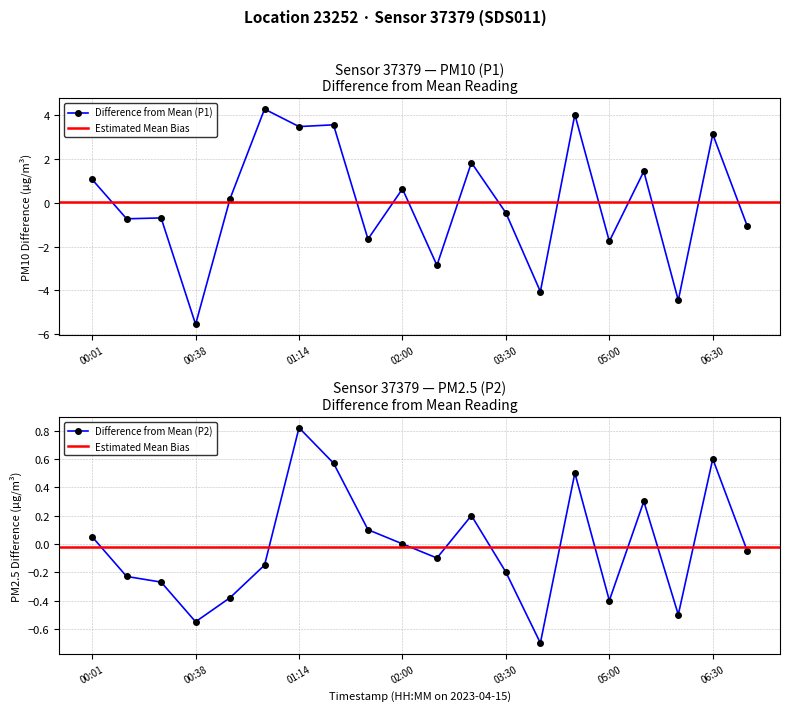

Reading right to left, what are all the values shown in this chart?

P1: 07:00=-1.1	06:30=3.1	06:00=-4.5	05:30=1.4	05:00=-1.8	04:30=4.0	04:00=-4.1	03:30=-0.5	03:00=1.8	02:30=-2.9	02:00=0.6	01:37=-1.7	01:27=3.6	01:14=3.5	01:02=4.3	00:50=0.2	00:38=-5.6	00:25=-0.7	00:13=-0.7	00:01=1.1
P2: 07:00=-0.1	06:30=0.6	06:00=-0.5	05:30=0.3	05:00=-0.4	04:30=0.5	04:00=-0.7	03:30=-0.2	03:00=0.2	02:30=-0.1	02:00=0.0	01:37=0.1	01:27=0.6	01:14=0.8	01:02=-0.1	00:50=-0.4	00:38=-0.6	00:25=-0.3	00:13=-0.2	00:01=0.0